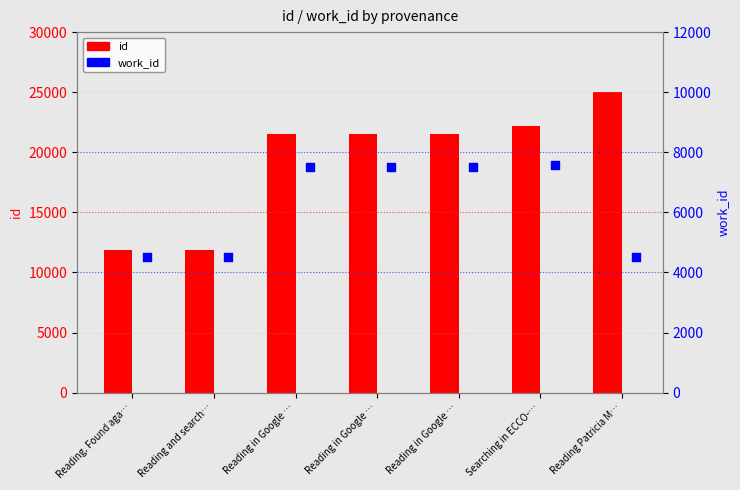

Which series has the largest total across all categories?

id